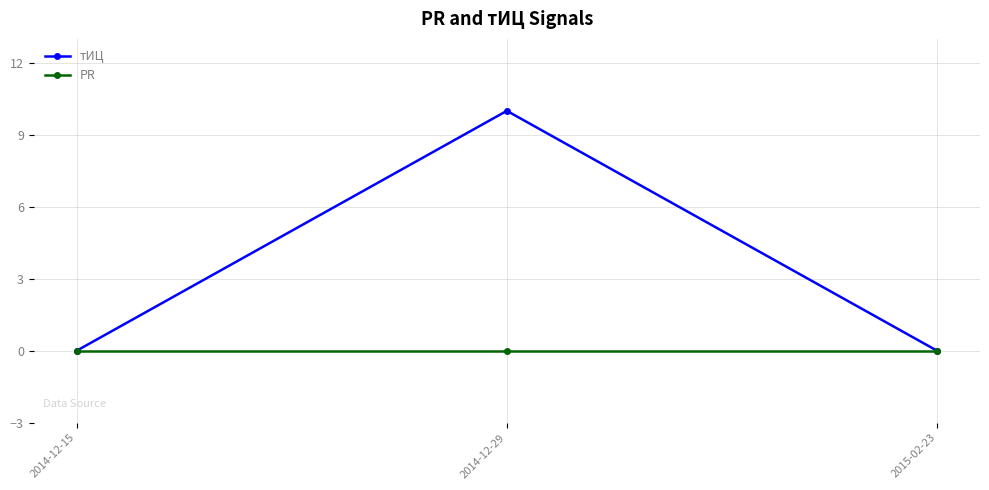

Reading right to left, extract all data points from this chart.

тИЦ: 0	10	0
PR: 0	0	0